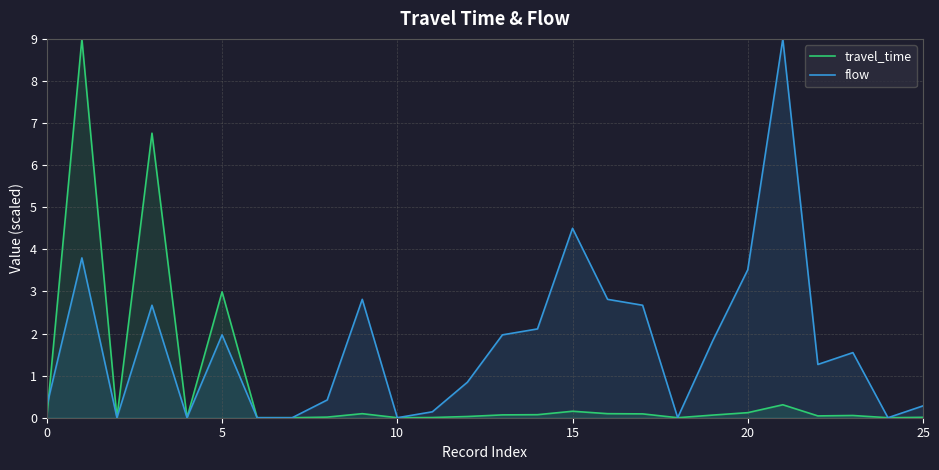

The flow series shows 6.2 at 18. True or false?

False